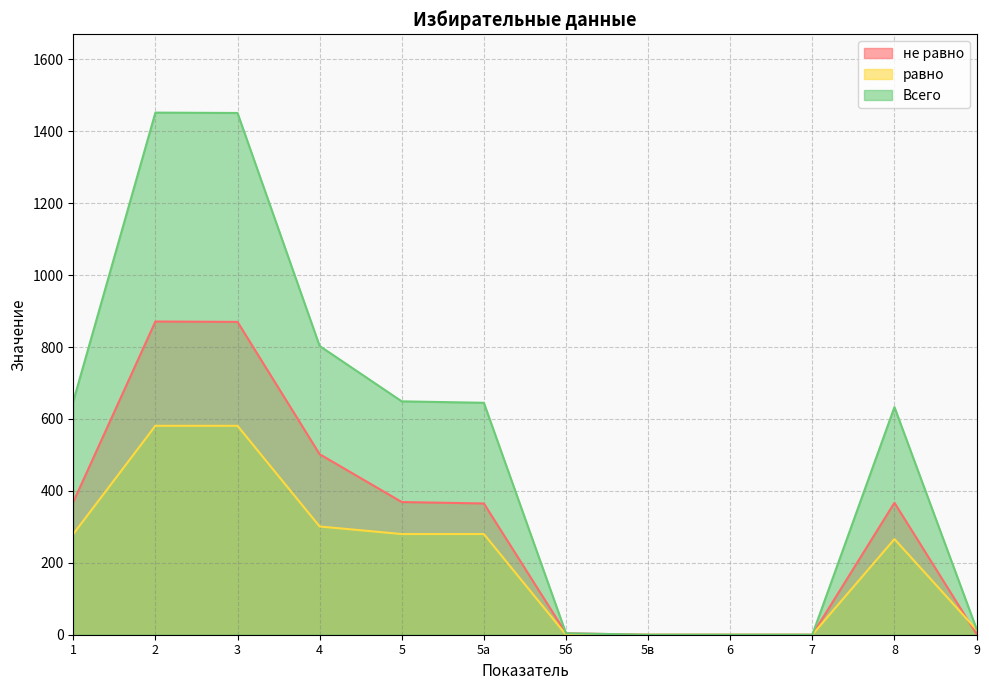

Does the chart have visible grid lines?

Yes